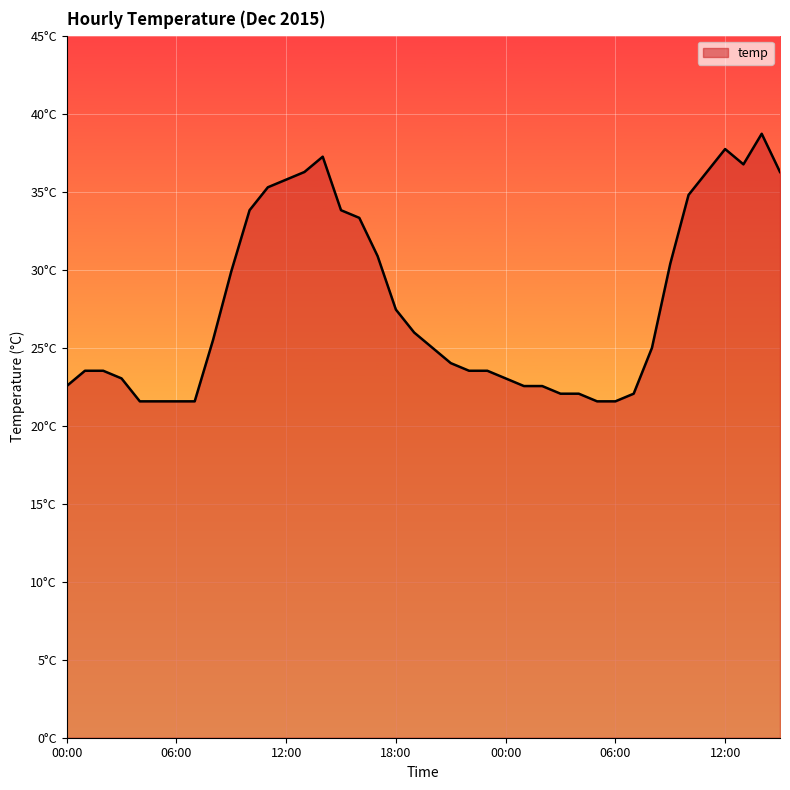

Reading left to right, extract all data points from this chart.

00:00=22.5	01:00=23.5	02:00=23.5	03:00=23.0	04:00=21.6	05:00=21.6	06:00=21.6	07:00=21.6	08:00=25.5	09:00=29.9	10:00=33.8	11:00=35.3	12:00=35.8	13:00=36.3	14:00=37.2	15:00=33.8	16:00=33.3	17:00=30.9	18:00=27.4	19:00=26.0	20:00=25.0	21:00=24.0	22:00=23.5	23:00=23.5	00:00=23.0	01:00=22.5	02:00=22.5	03:00=22.1	04:00=22.1	05:00=21.6	06:00=21.6	07:00=22.1	08:00=25.0	09:00=30.4	10:00=34.8	11:00=36.3	12:00=37.7	13:00=36.8	14:00=38.7	15:00=36.3